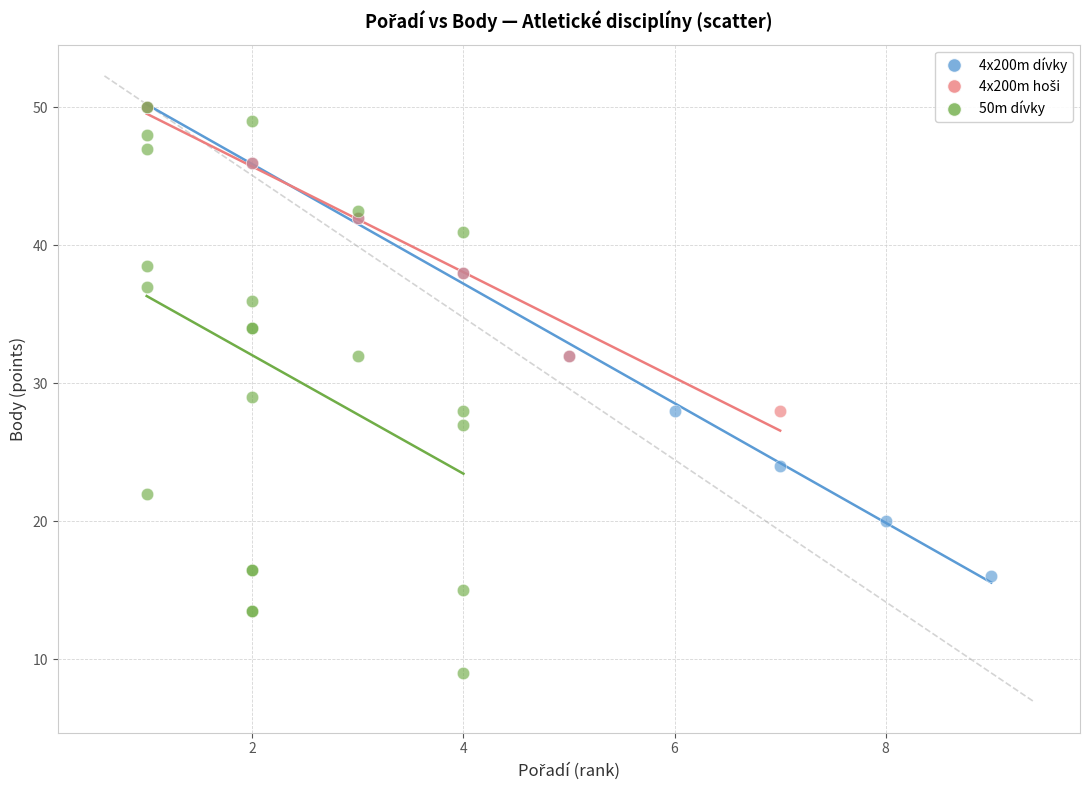

Which series contains the lowest Y value?

50m dívky